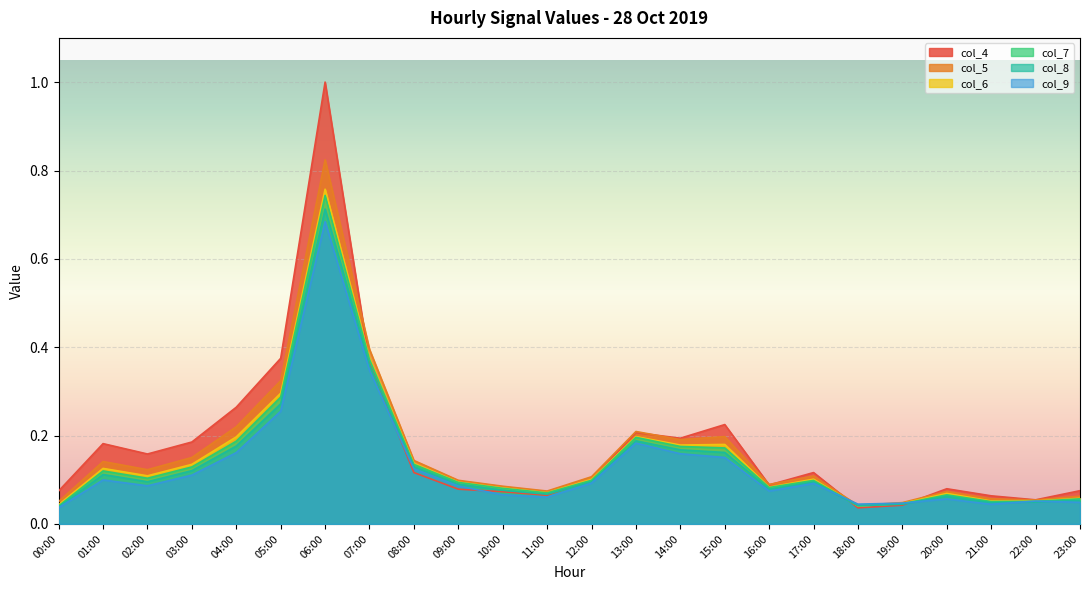

Which label corresponds to the smallest value in the chart?

18:00